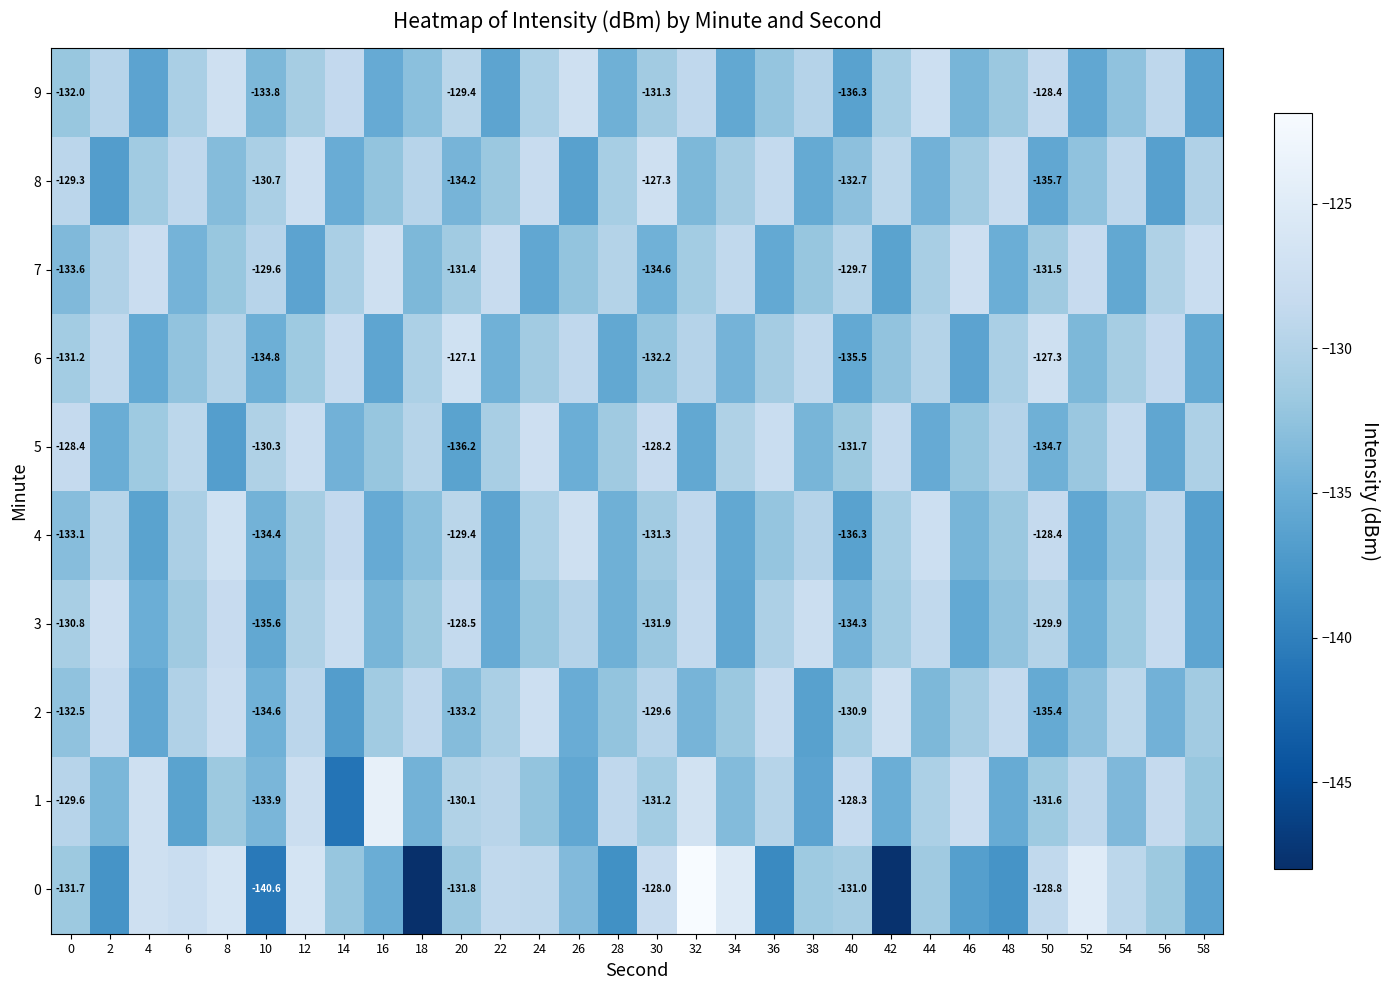

Is the value of 3 at 24 greater than the value of 1 at 26?

Yes